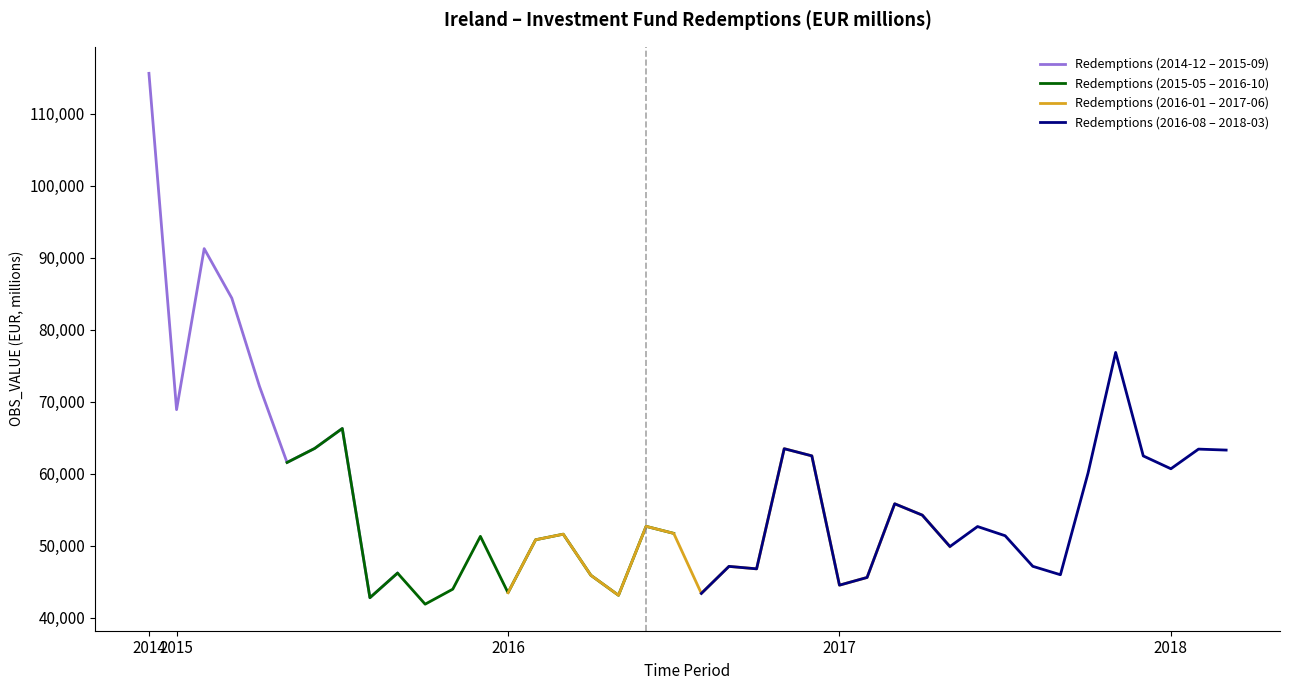

Which has a higher value, 2018-02 or 2018-03?

2018-02